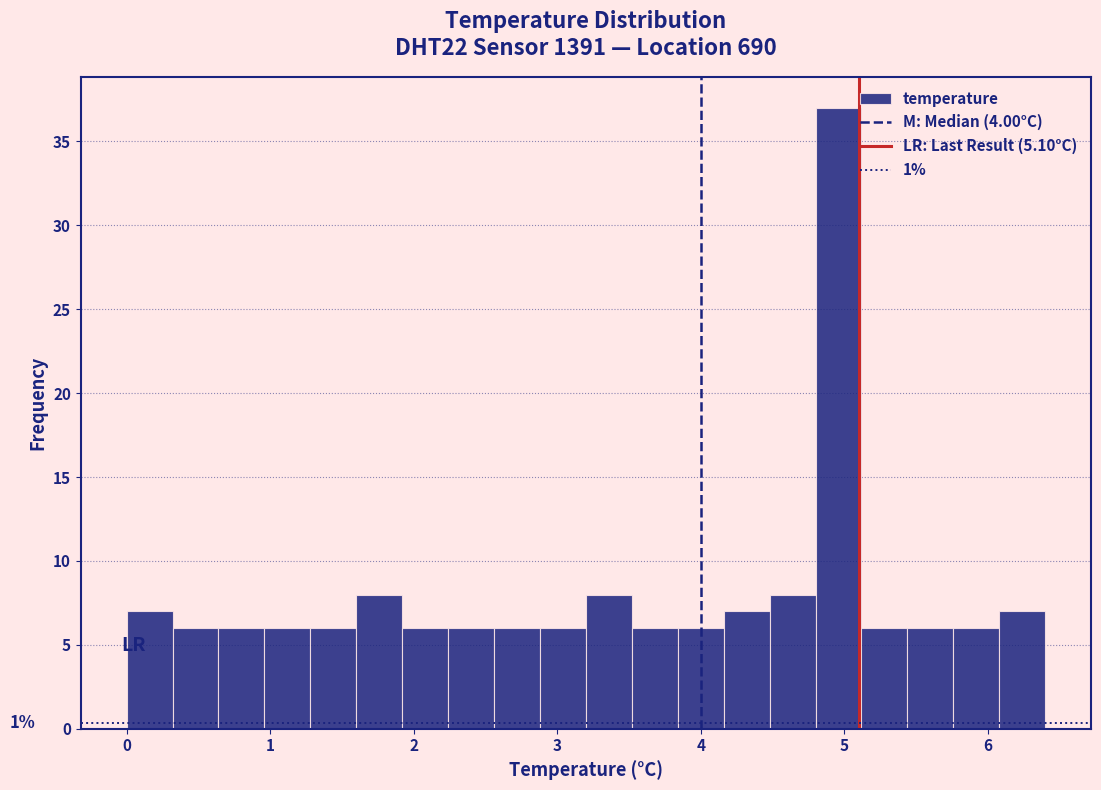

Read against the x-axis, roughly where is the centre of the tallest bar?

5.0